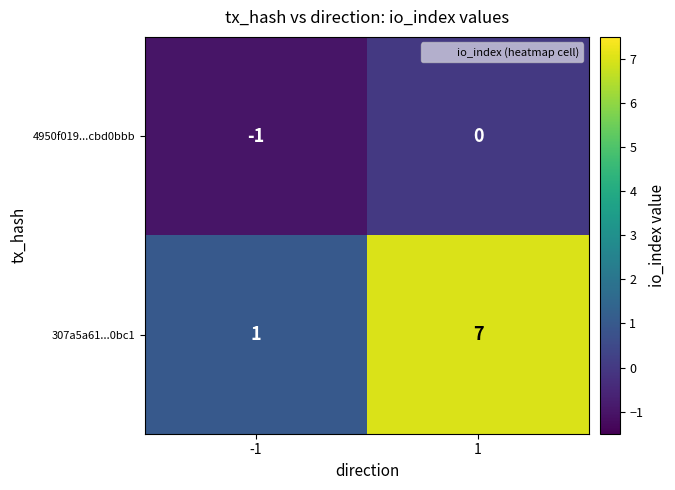

Which series has the largest total across all categories?

307a5a61...0bc1